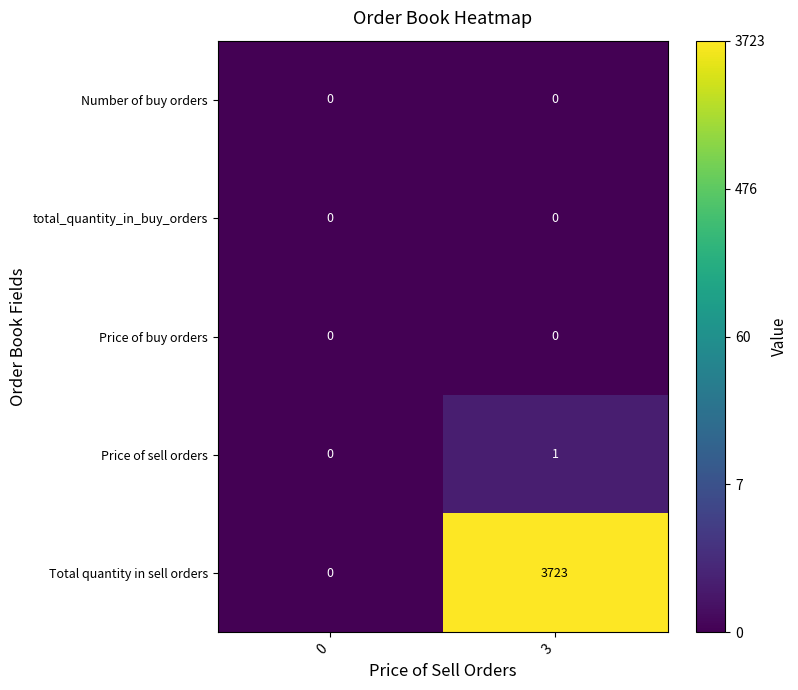

Rank the categories by Price of sell orders value from highest to lowest.

3, 0